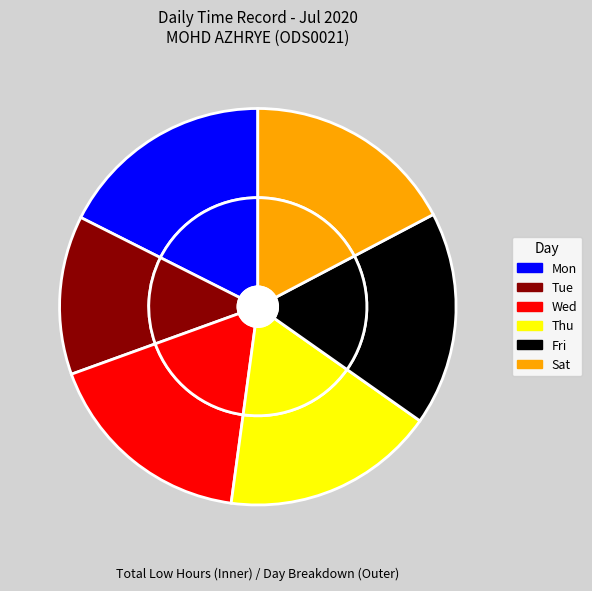

Which series changed the most between Tue and Fri?

Tue